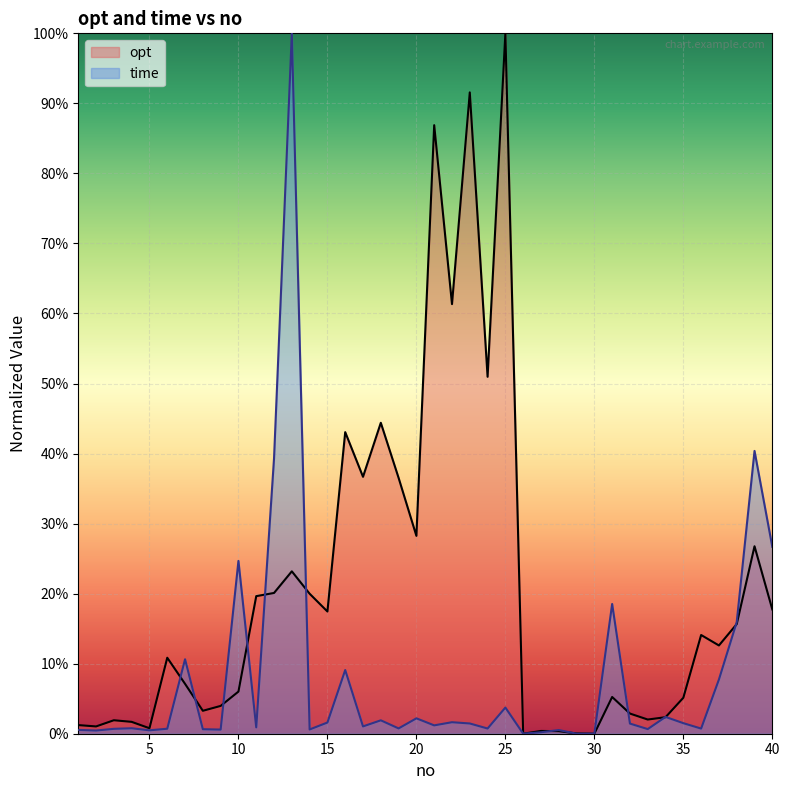

How many data points in time are above 0?

39